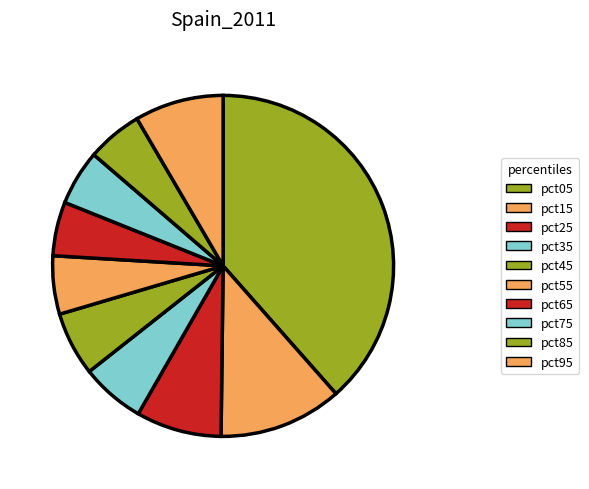

Count the number of slices in the pie.

10